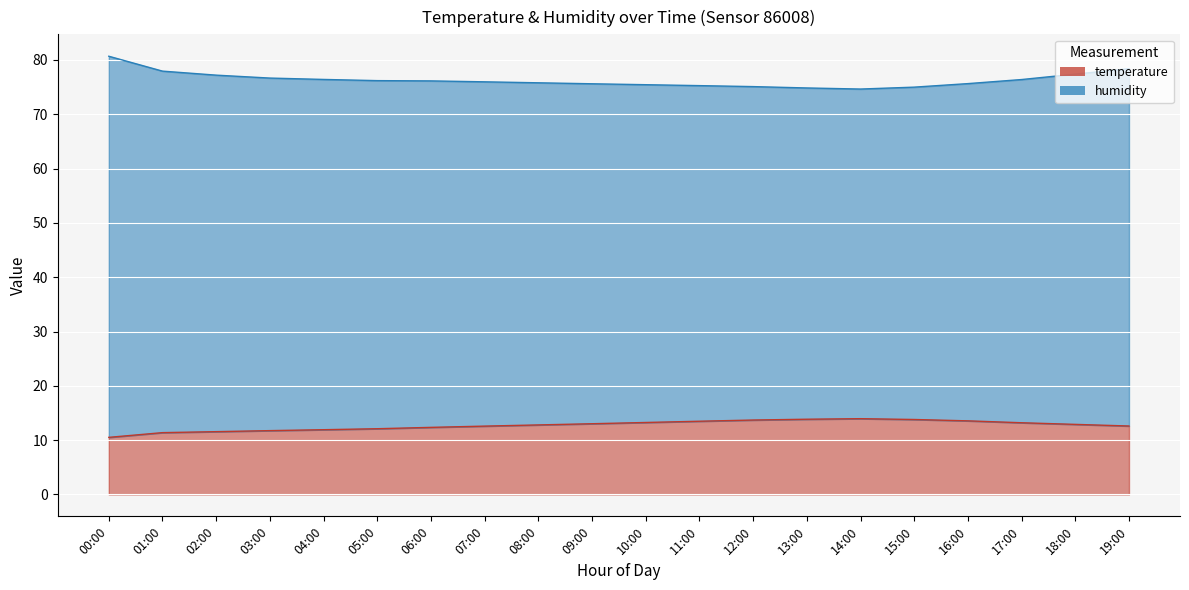

Where is the first local maximum?

14:00